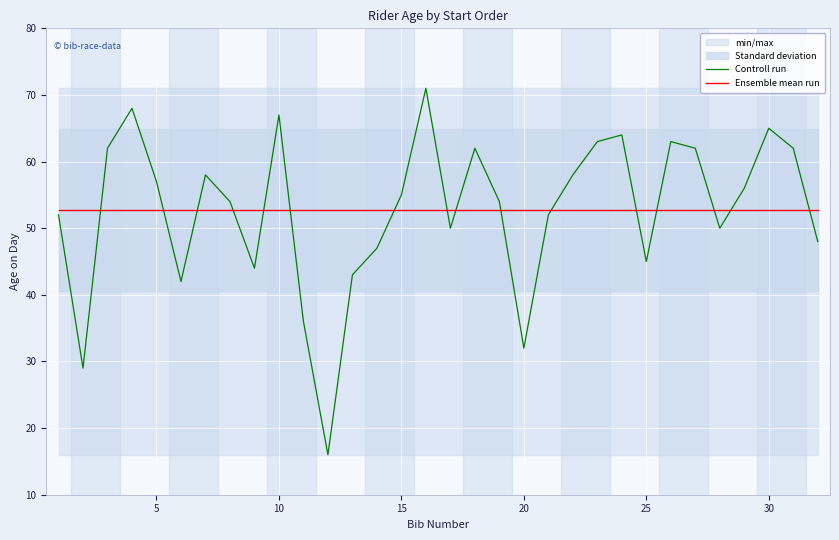

The Ensemble mean run series shows 76.2 at 20. True or false?

False